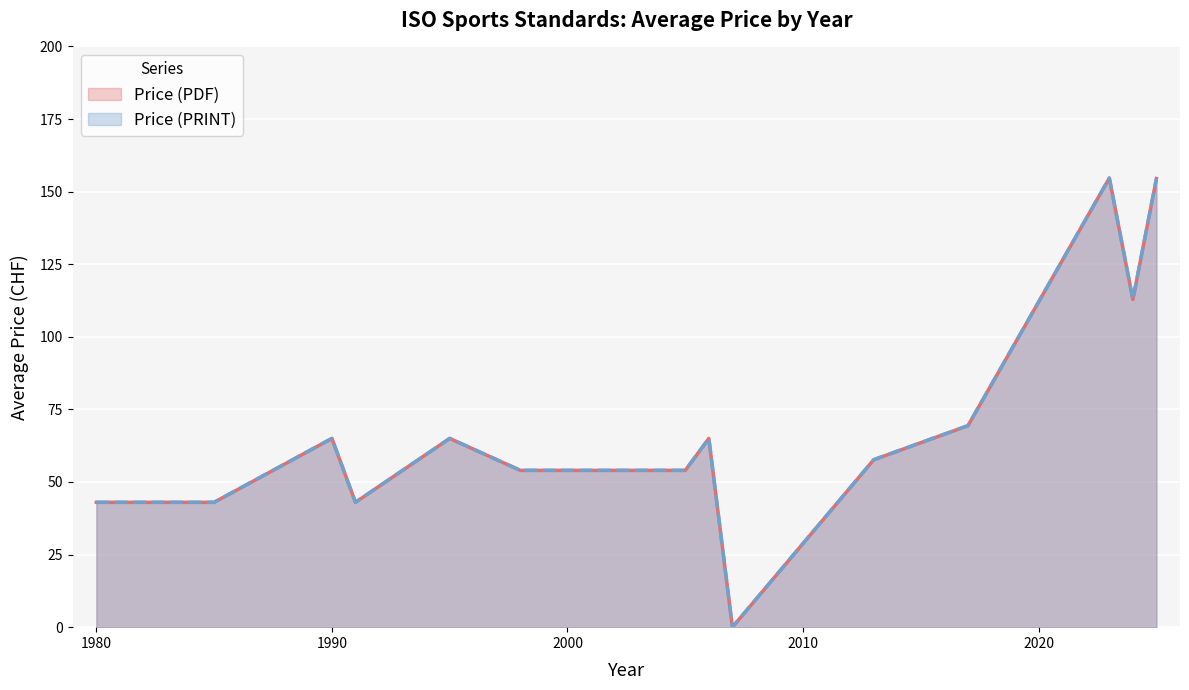

Does the chart display data point markers on the line(s)?

No